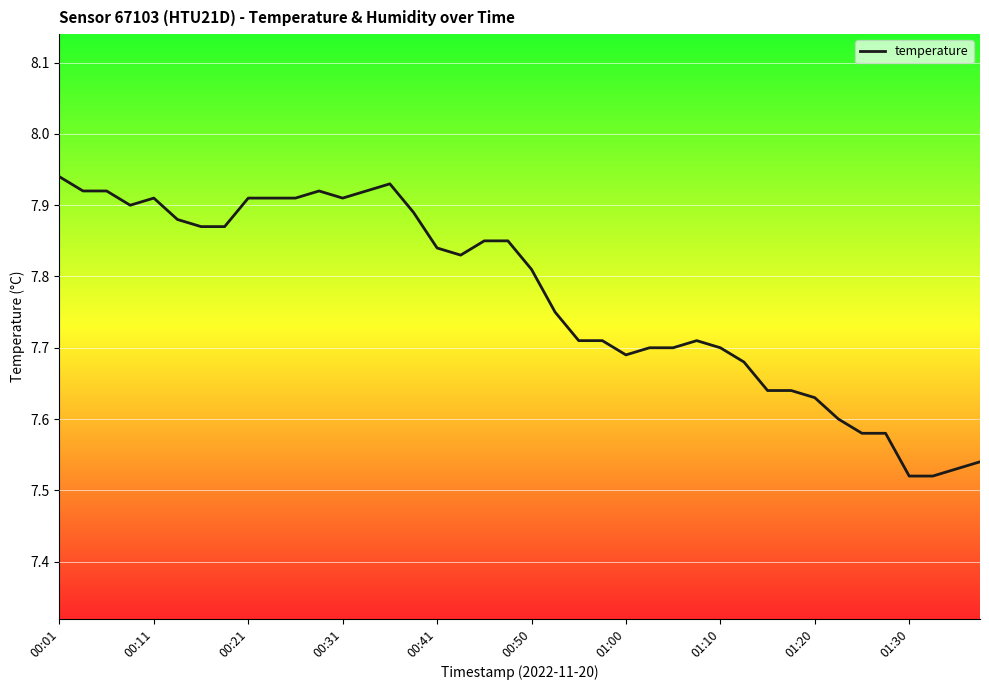

What is the difference between the maximum and second lowest values?

0.4